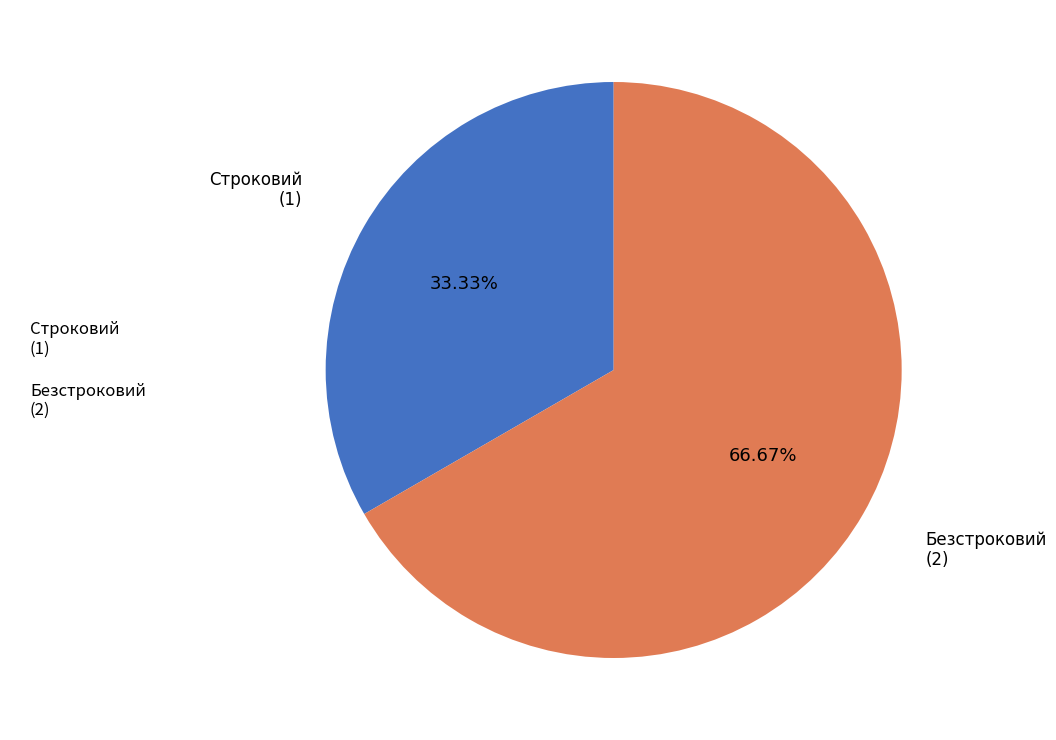

What is the ratio of the value at Безстроковий to the value at Строковий?

2.0